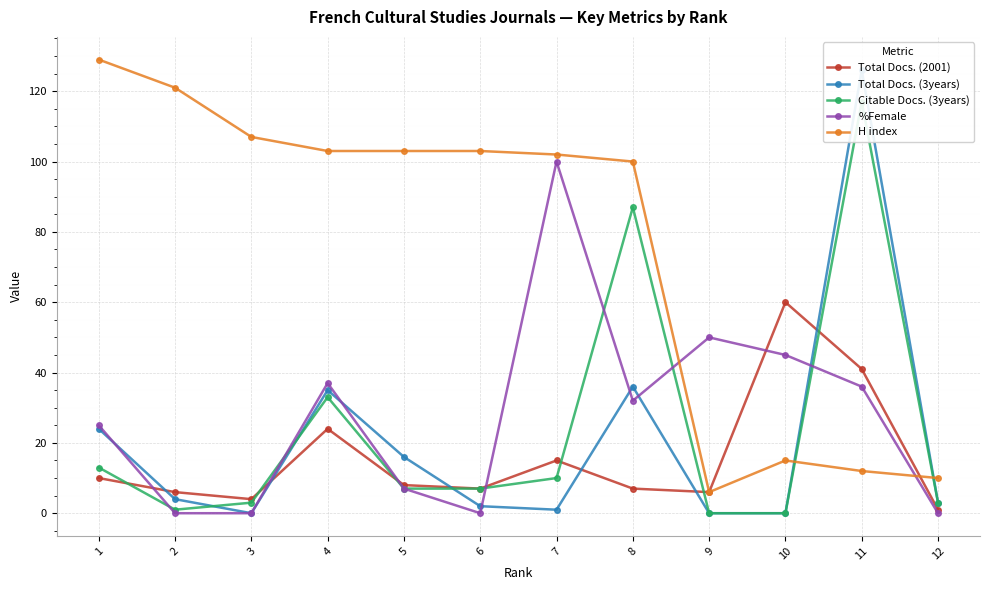

What is the difference between the maximum and minimum values in the %Female series?

100